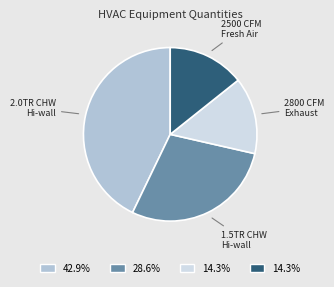

Count the number of slices in the pie.

4